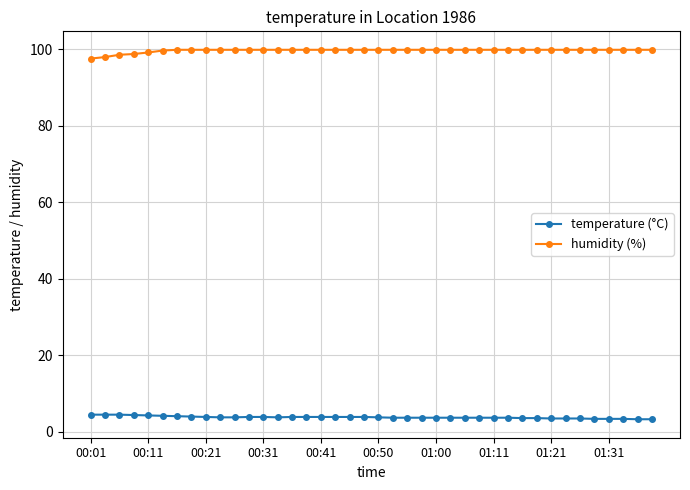

What is the sum of all temperature (°C) values?

152.6